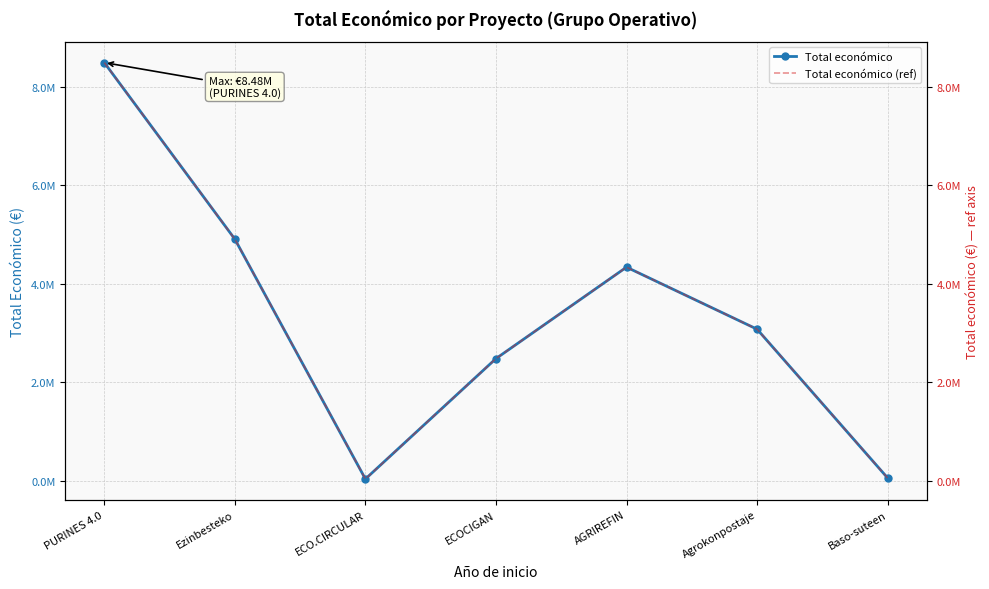

List the labels in order of Total económico value, largest first.

PURINES 4.0, Ezinbesteko, AGRIREFIN, Agrokonpostaje, ECOCIGAN, Baso-suteen, ECO.CIRCULAR